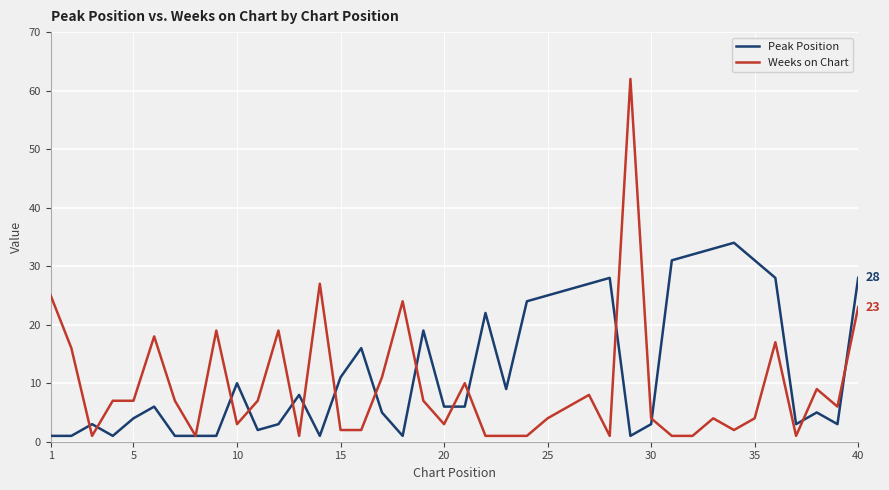

True or false: Weeks on Chart and Peak Position intersect in this chart.

True